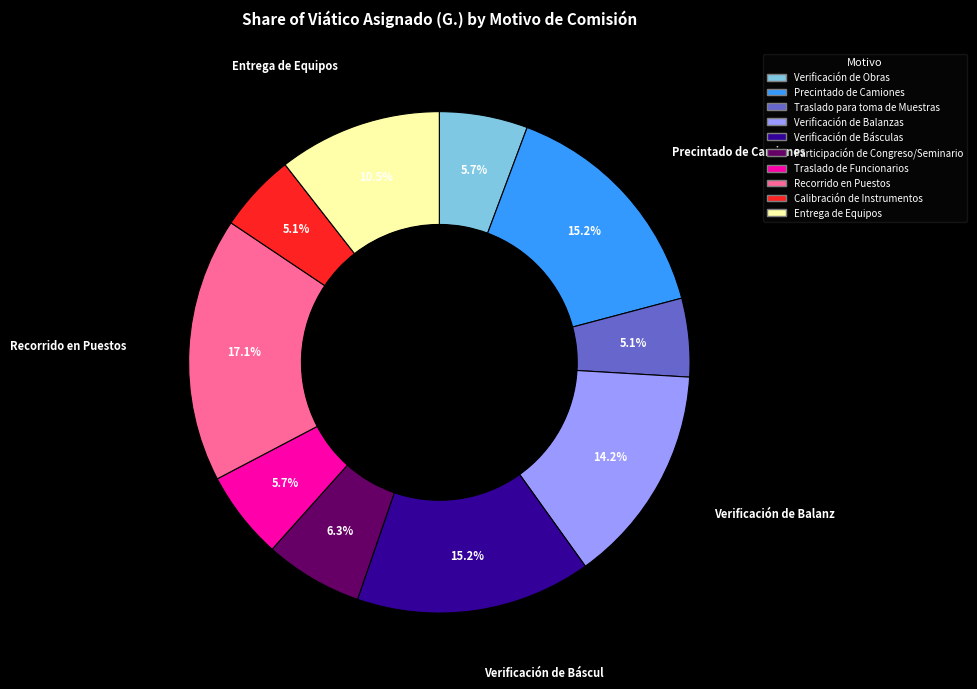

Which category has the biggest portion of the pie?

Recorrido en Puestos